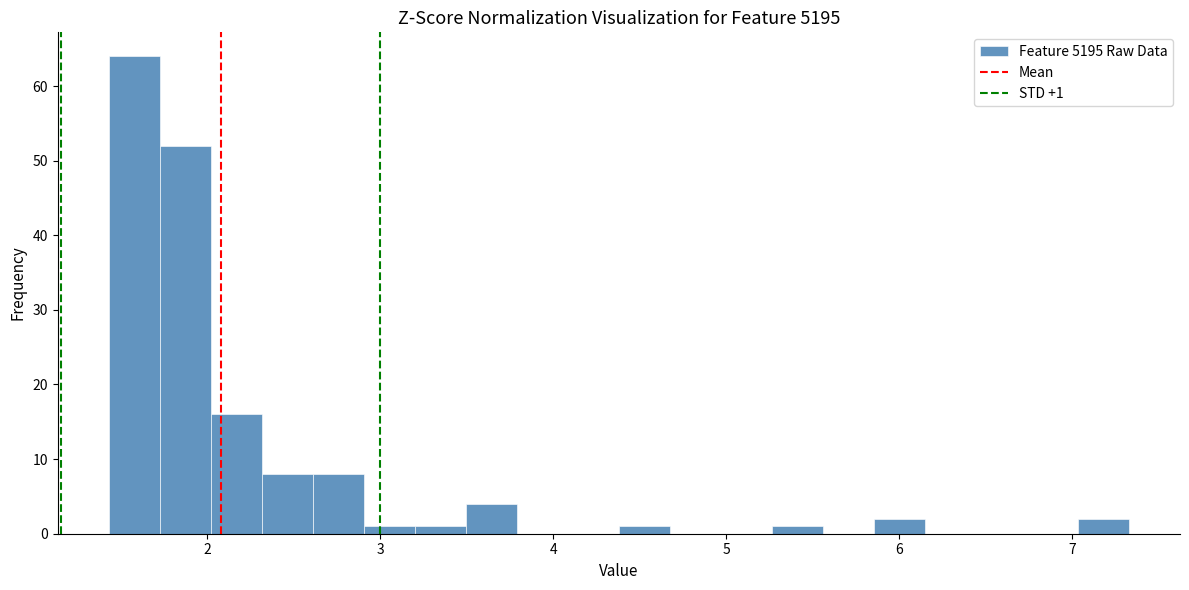

Read against the x-axis, roughly where is the centre of the tallest bar?

1.6